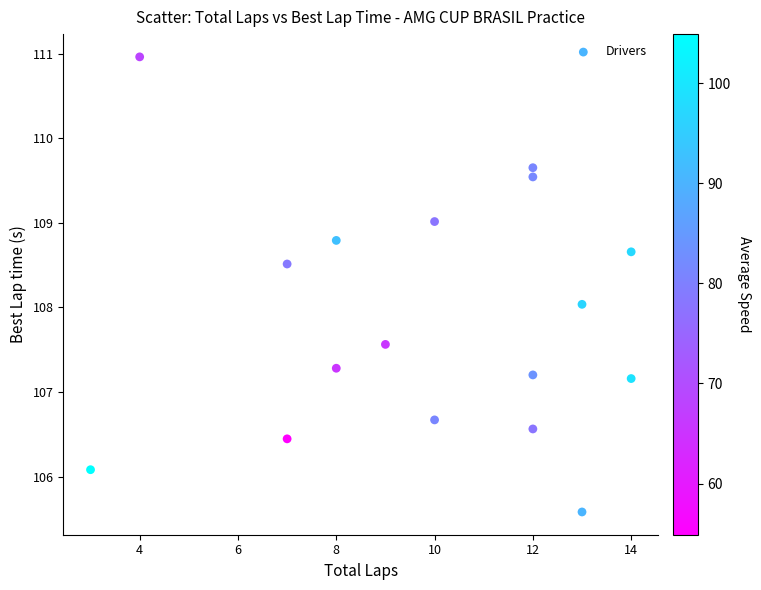

What is the range of Y values (max minus min)?

5.4